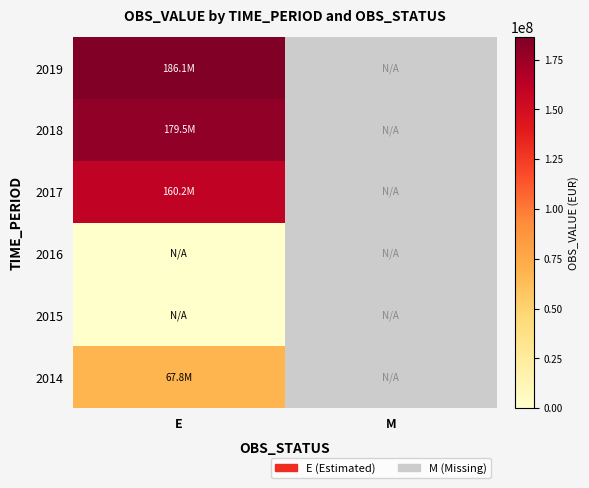

At E, list the series in order from smallest to largest.

2015, 2016, 2014, 2017, 2018, 2019